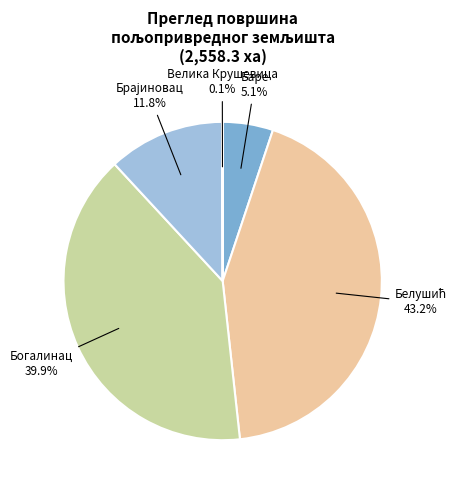

Is there any slice that represents more than half of the pie?

No